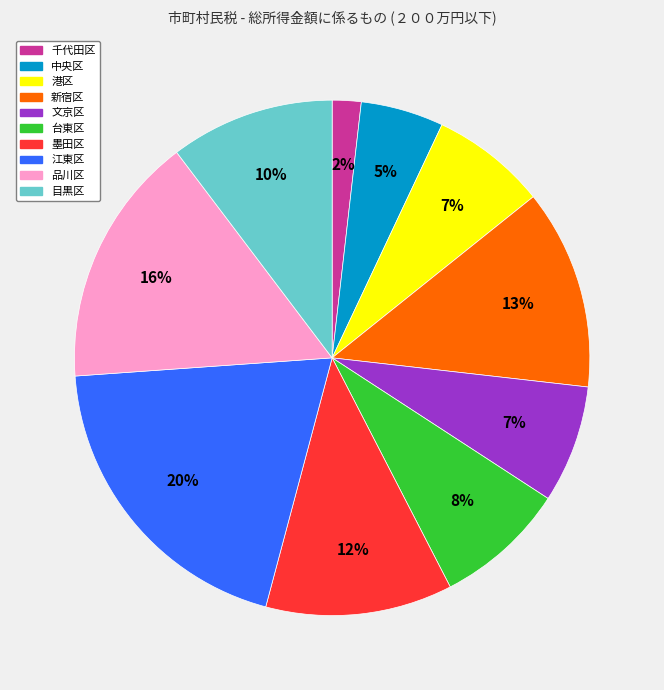

To the nearest percent, what is the difference between the largest and smallest slice percentages?

18%